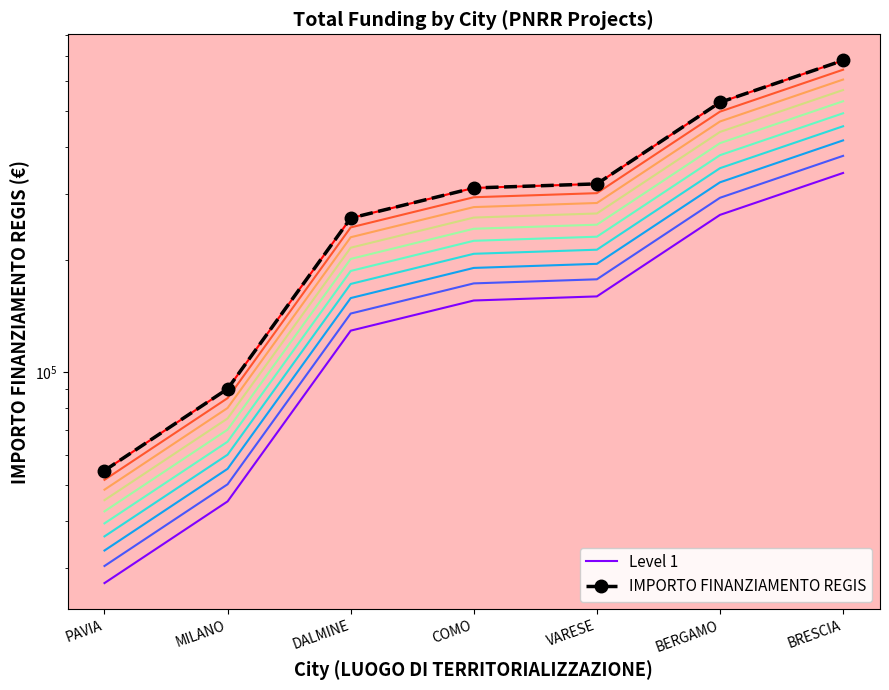

What is the label of the 5th point from the left?

VARESE